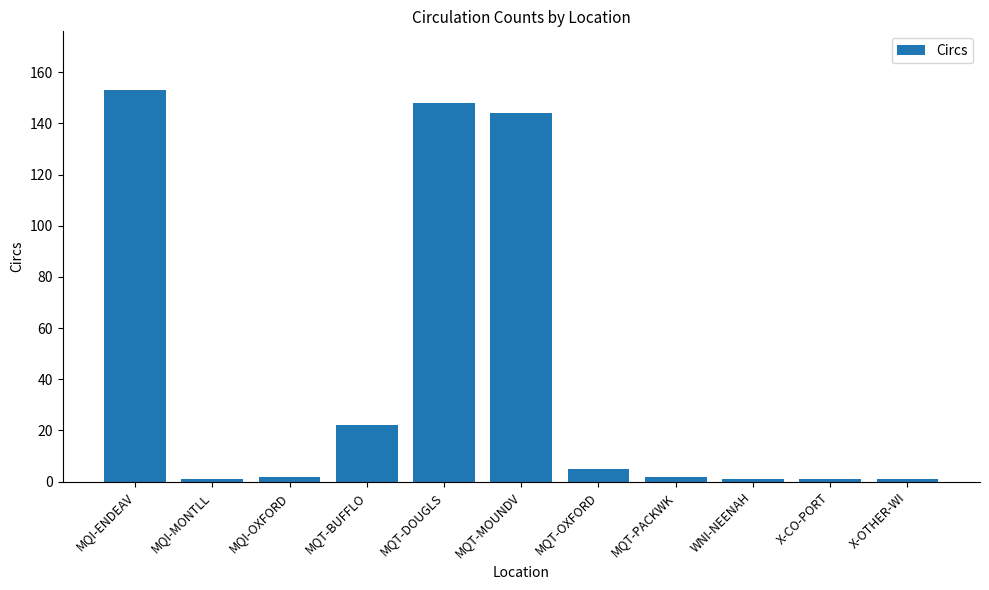

What is the difference between the maximum and second lowest values?

152